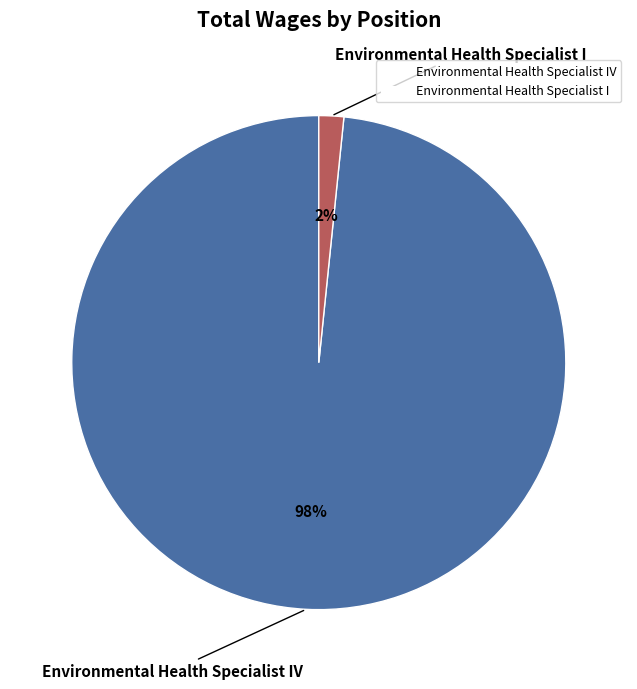

Combined, do Environmental Health Specialist I and Environmental Health Specialist IV account for over 50%?

Yes